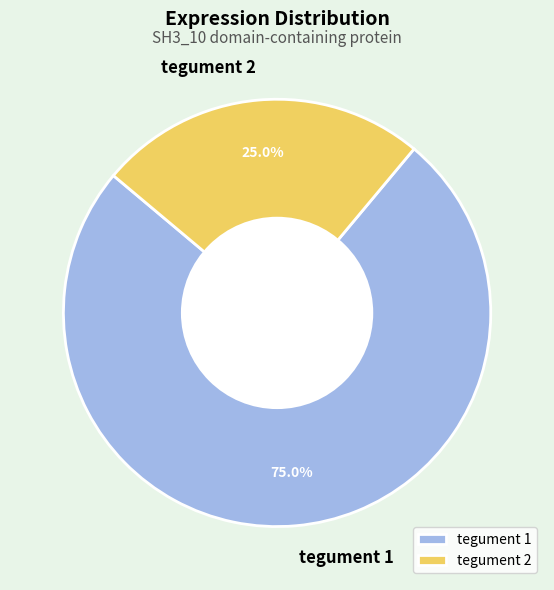

Is there a majority slice in this chart?

Yes